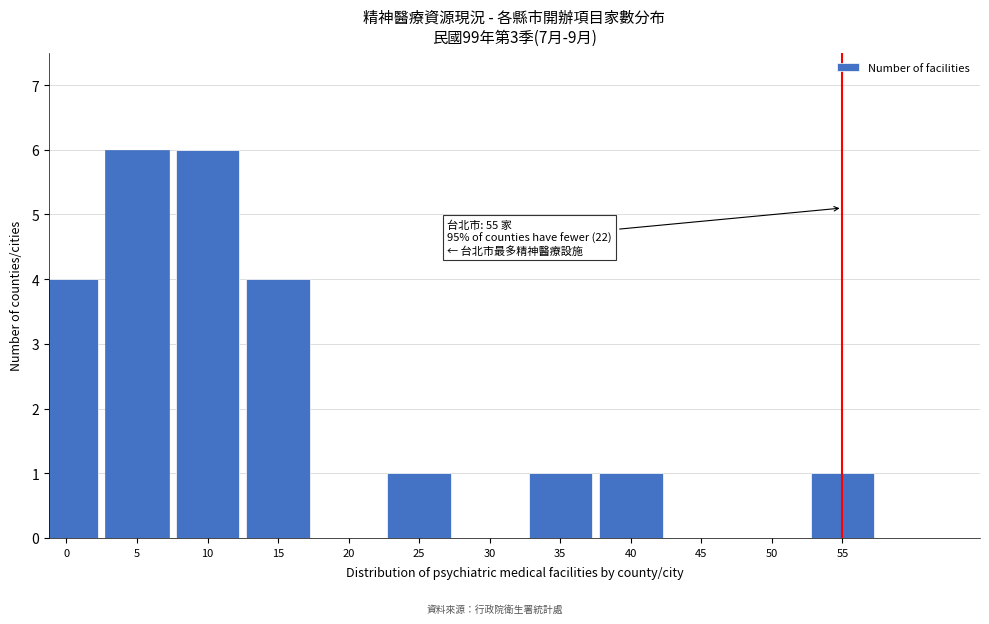

Reading left to right, list all the values displayed in this chart.

0=4	5=6	10=6	15=4	20=0	25=1	30=0	35=1	40=1	45=0	50=0	55=1